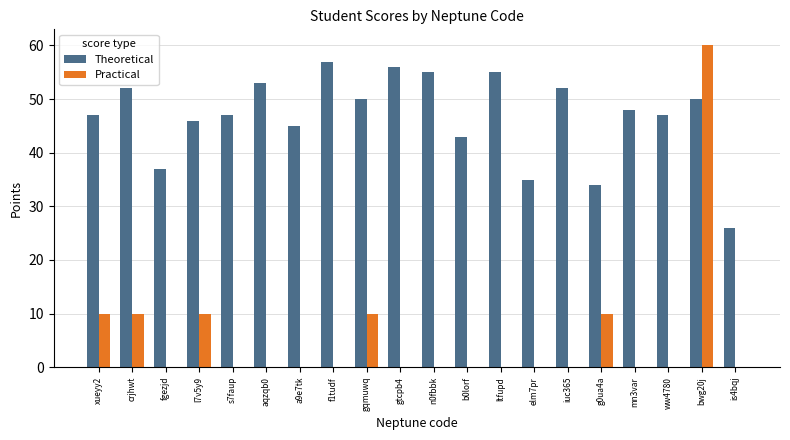

Which series changed the most between g0ua4a and is4bqj?

Practical